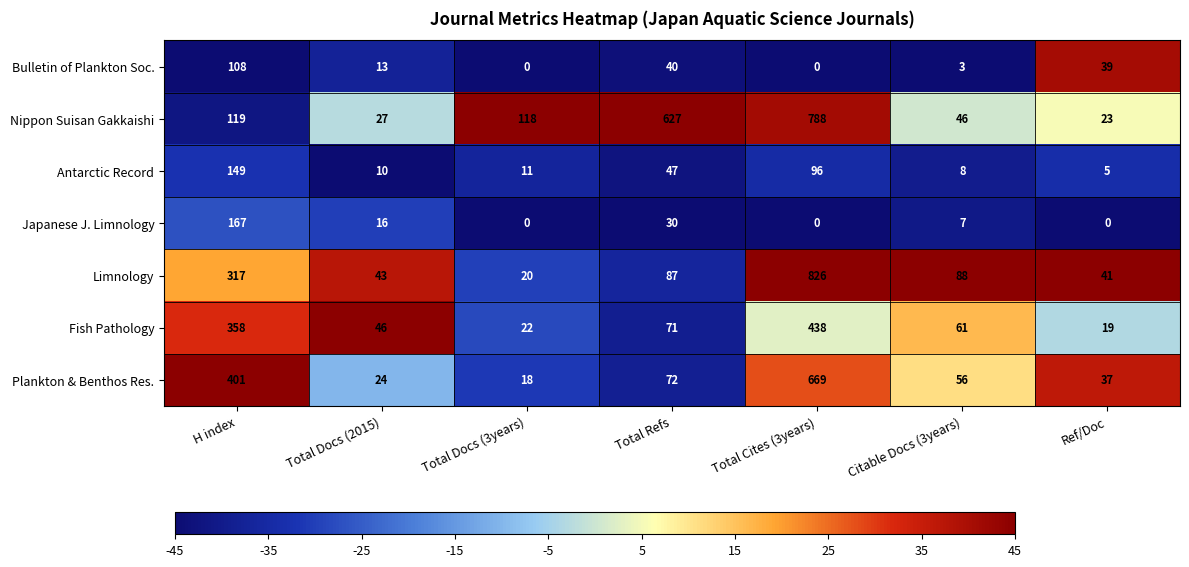

What is the average value of the Plankton & Benthos Res. series?

182